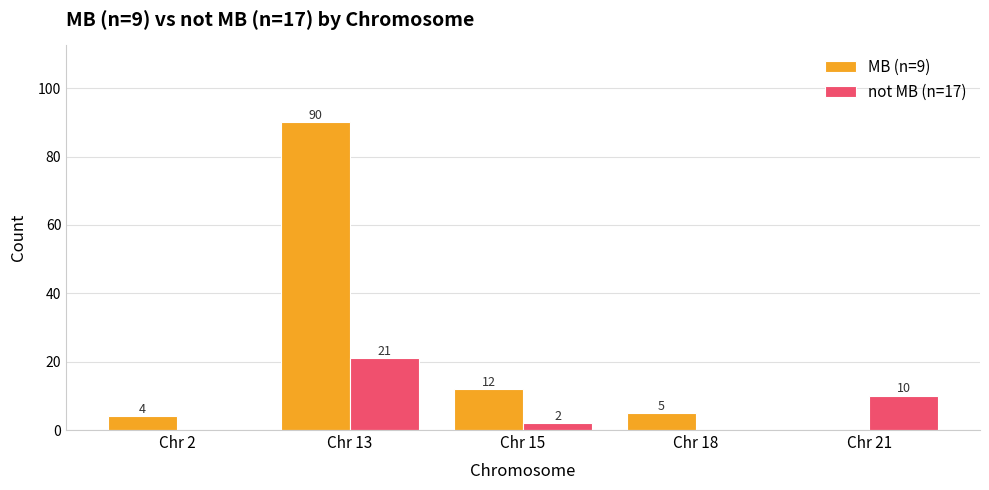

Is the value of not MB (n=17) at Chr 15 greater than the value of MB (n=9) at Chr 18?

No